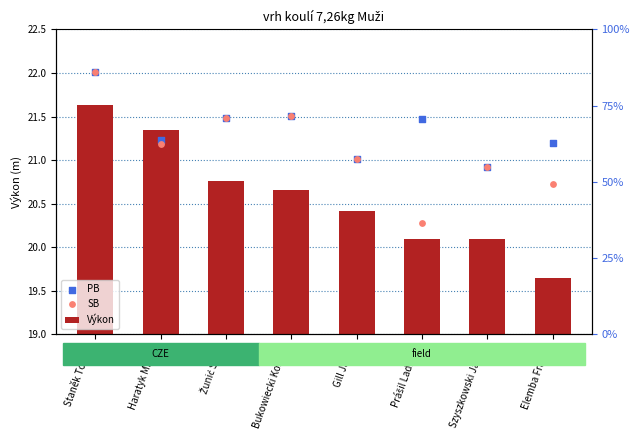

Which series contains the lowest Y value?

Výkon